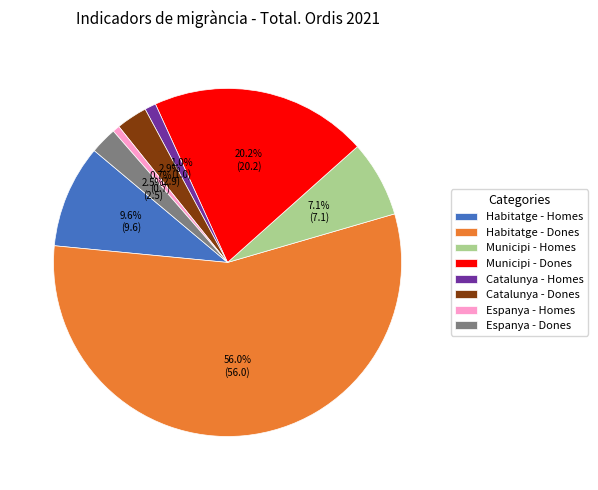

What is the largest slice in the pie chart?

Habitatge - Dones